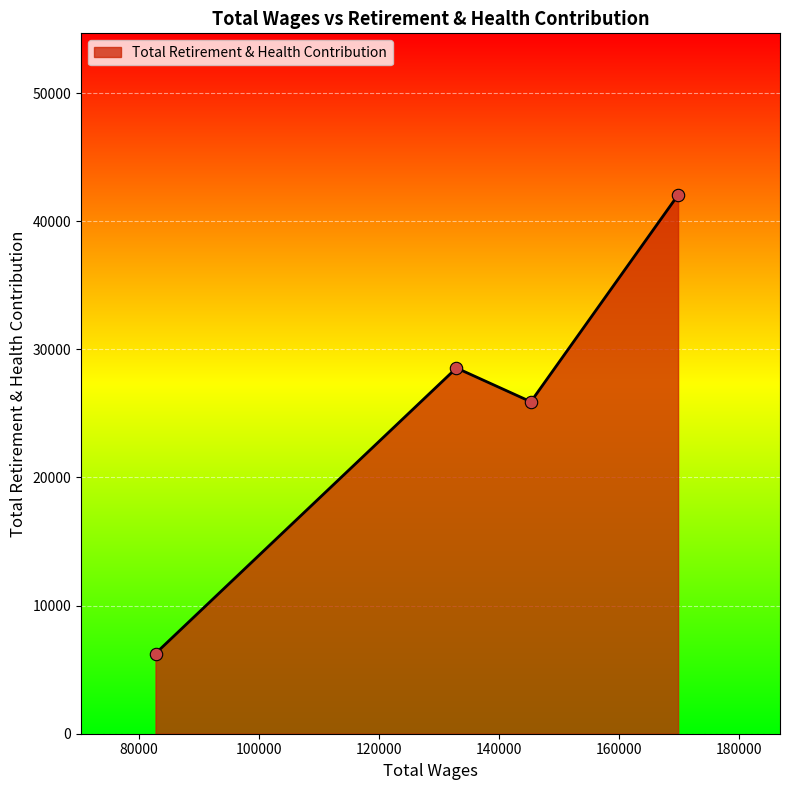

How many interior local peaks (higher than both neighbors) does the data have?

1